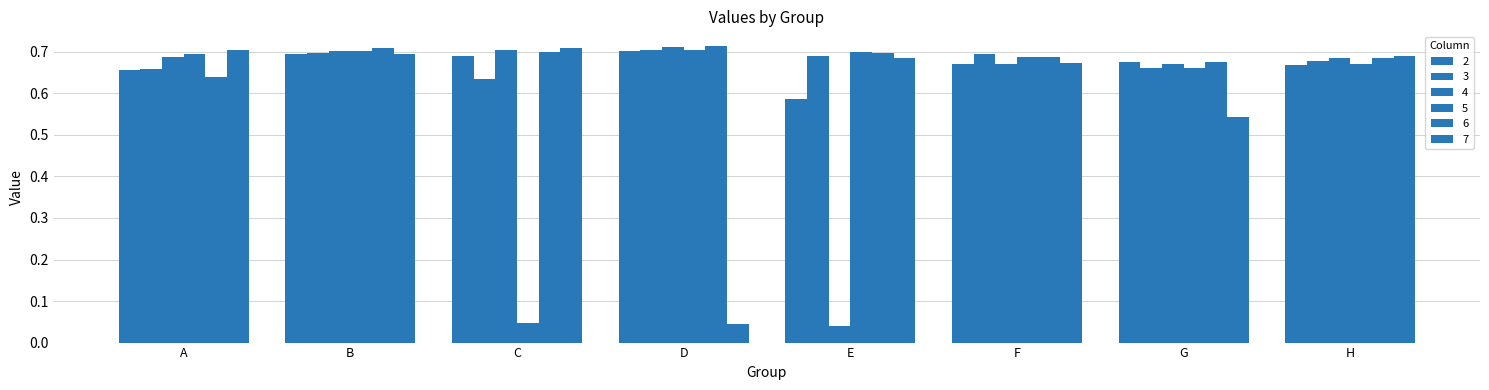

What is the maximum value shown in the chart?

0.7